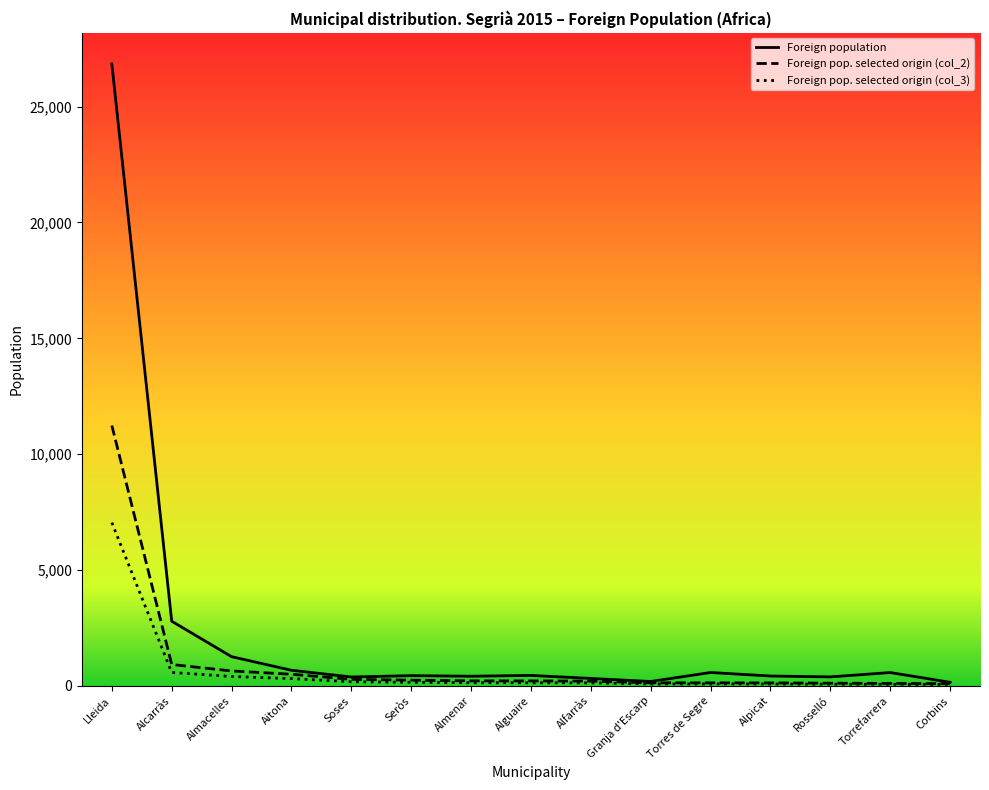

Is it true that Foreign pop. selected origin (col_2) equals 921 at Alcarràs?

True